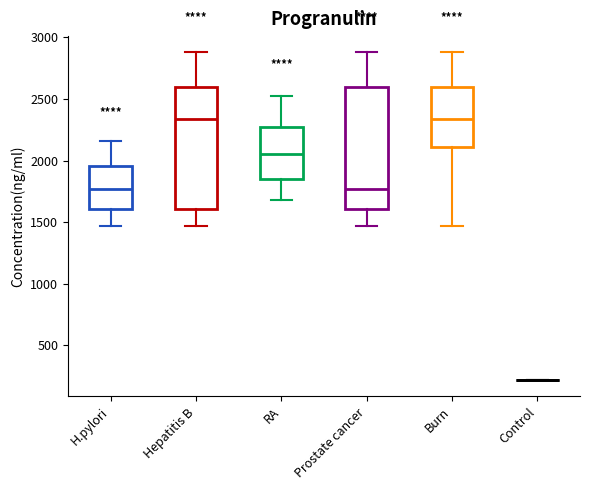

Reading left to right, transcribe this box plot: for each box, give where its median line is, the range the box spans, and where its two whiskers end, as read against the y-axis. The values are not printed on the chart, so give them approximately, as read against the axis.

H.pylori: median 1750, box 1600 to 1950, whiskers 1450 to 2150
Hepatitis B: median 2350, box 1600 to 2600, whiskers 1450 to 2900
RA: median 2050, box 1850 to 2250, whiskers 1700 to 2500
Prostate cancer: median 1750, box 1600 to 2600, whiskers 1450 to 2900
Burn: median 2350, box 2100 to 2600, whiskers 1450 to 2900
Control: box collapsed to a line at 200, whiskers 200 to 200